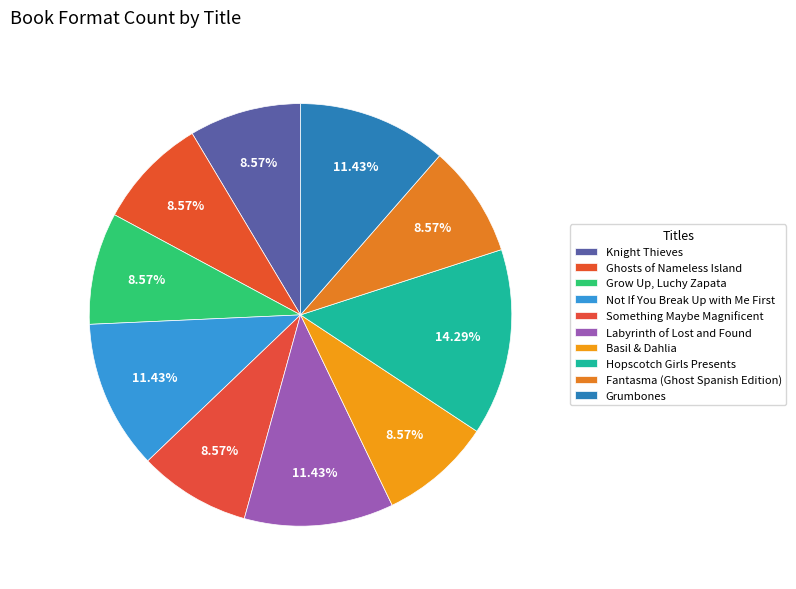

Rank the categories by value from highest to lowest.

Hopscotch Girls Presents, Not If You Break Up with Me First, Labyrinth of Lost and Found, Grumbones, Knight Thieves, Ghosts of Nameless Island, Grow Up, Luchy Zapata, Something Maybe Magnificent, Basil & Dahlia, Fantasma (Ghost Spanish Edition)